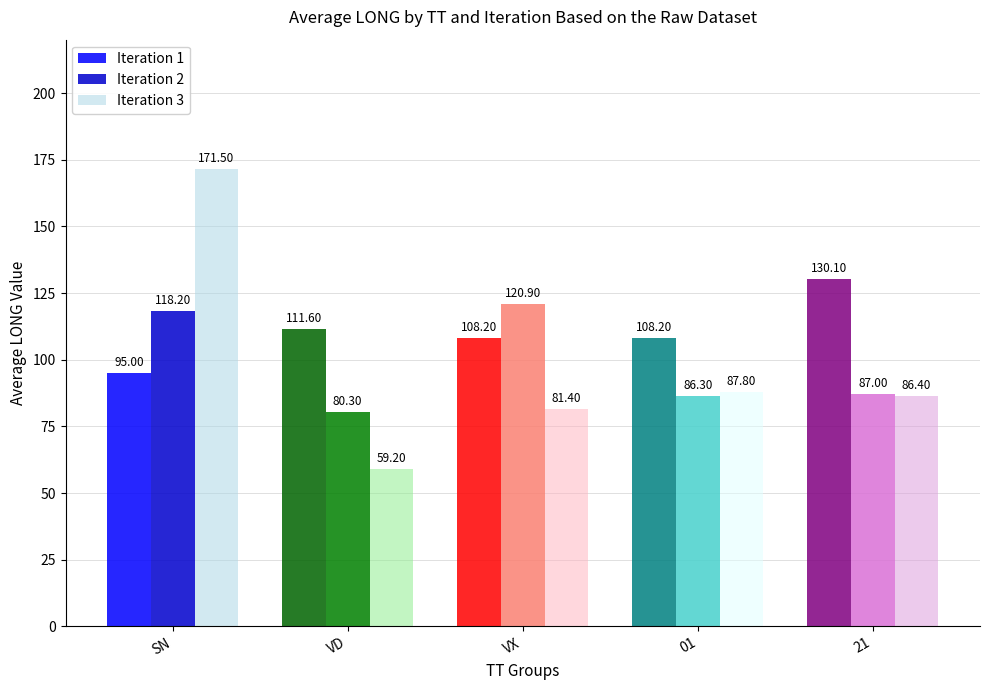

Are the bars grouped side by side (vs. stacked)?

Yes